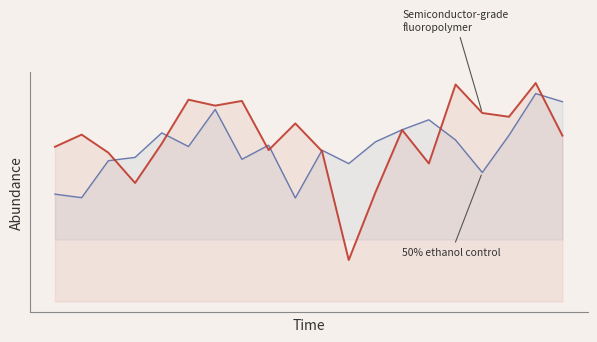

Which has a higher value, 6 or 9?

6